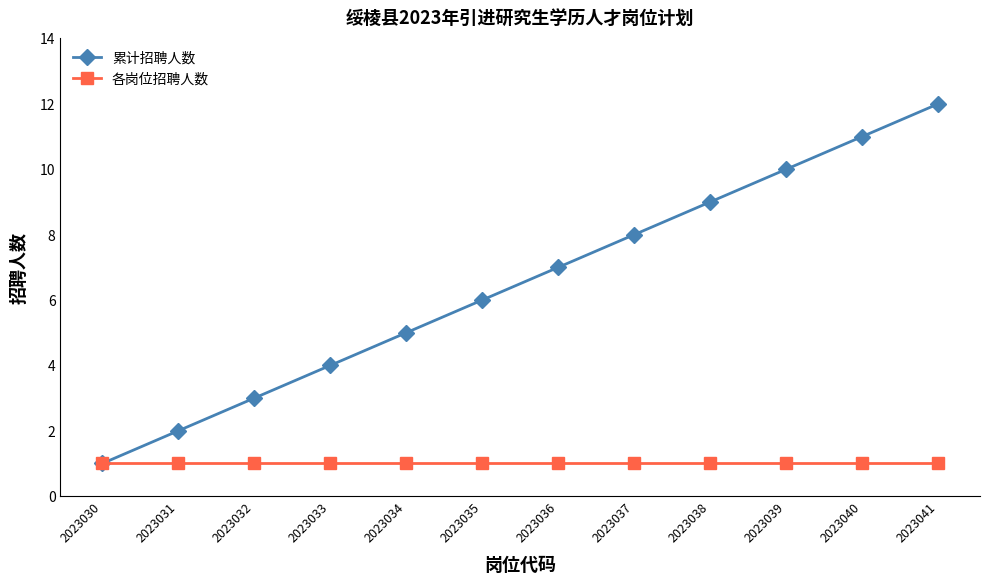

Reading left to right, transcribe all the data shown in this chart.

累计招聘人数: 2023030=1	2023031=2	2023032=3	2023033=4	2023034=5	2023035=6	2023036=7	2023037=8	2023038=9	2023039=10	2023040=11	2023041=12
各岗位招聘人数: 2023030=1	2023031=1	2023032=1	2023033=1	2023034=1	2023035=1	2023036=1	2023037=1	2023038=1	2023039=1	2023040=1	2023041=1